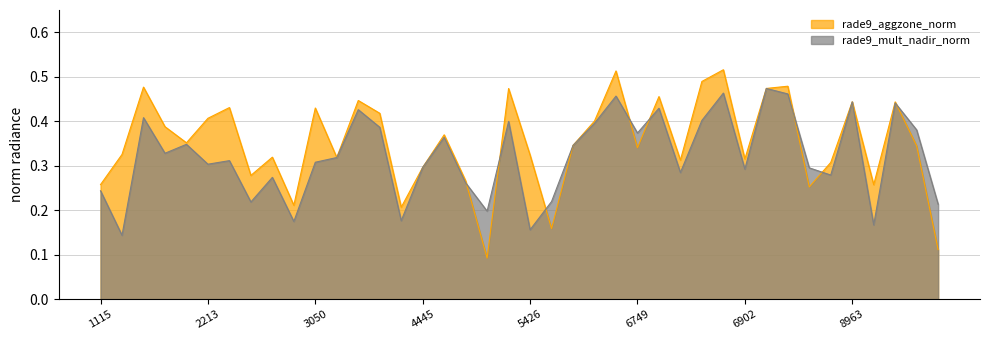

Where is the first local maximum for rade9_aggzone_norm?

1808